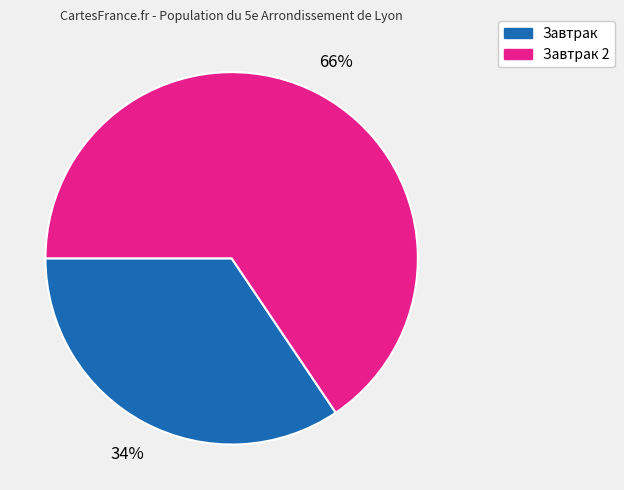

Does any single category account for the majority?

Yes